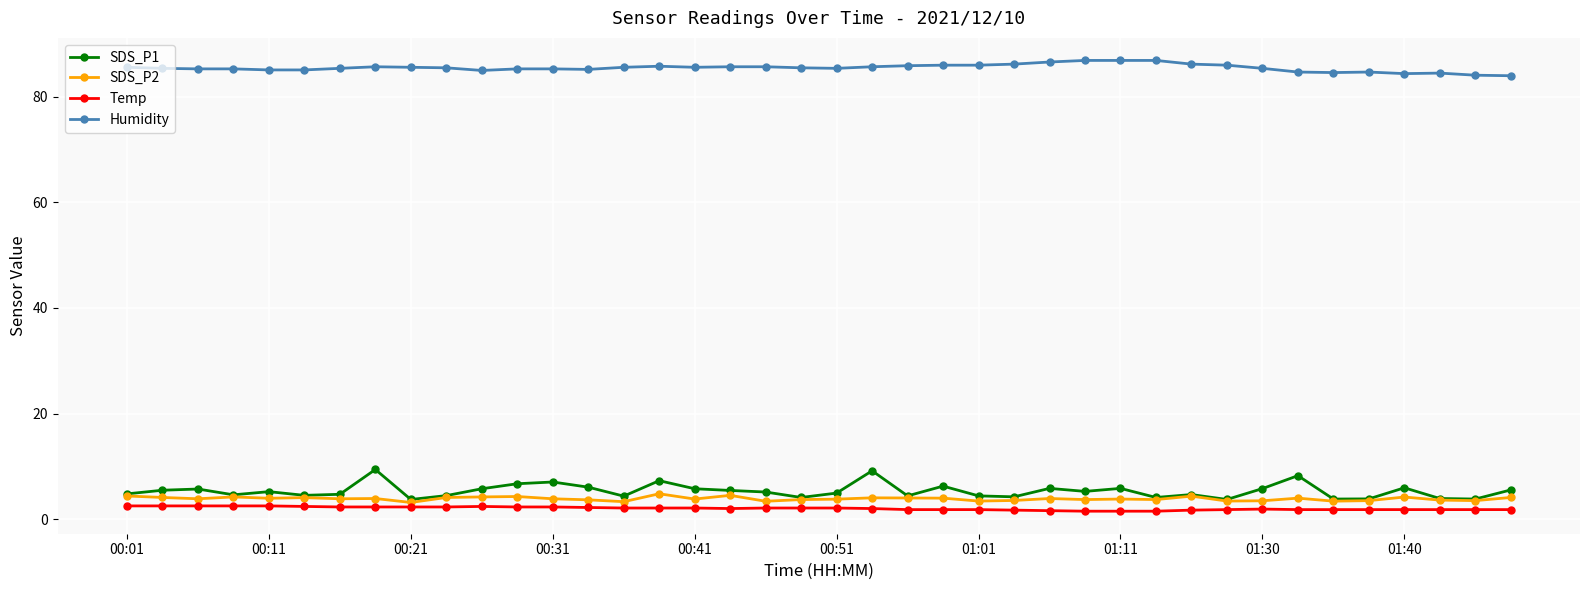

What is the value of the Temp point at the 4th from the left?

2.5